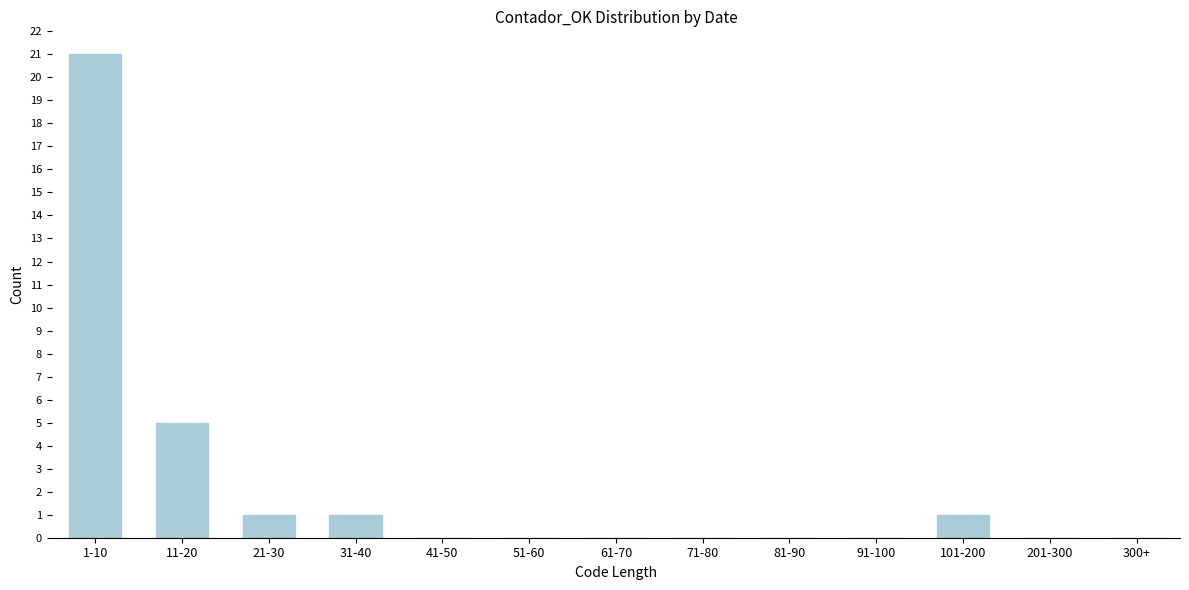

Reading left to right, extract all data points from this chart.

1-10=21	11-20=5	21-30=1	31-40=1	41-50=0	51-60=0	61-70=0	71-80=0	81-90=0	91-100=0	101-200=1	201-300=0	300+=0